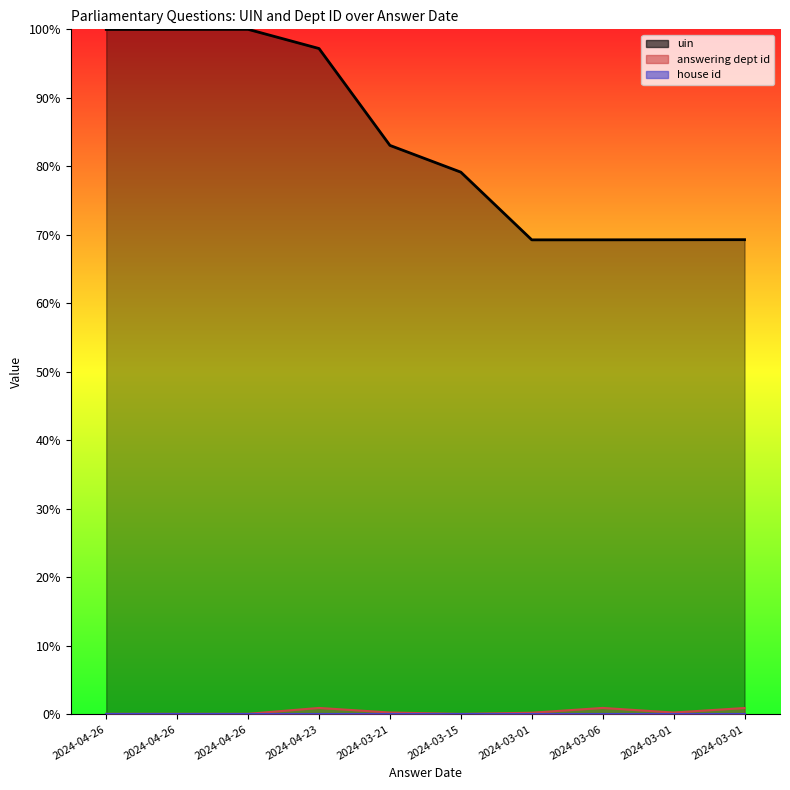

How many interior local peaks does the answering dept id series have?

2